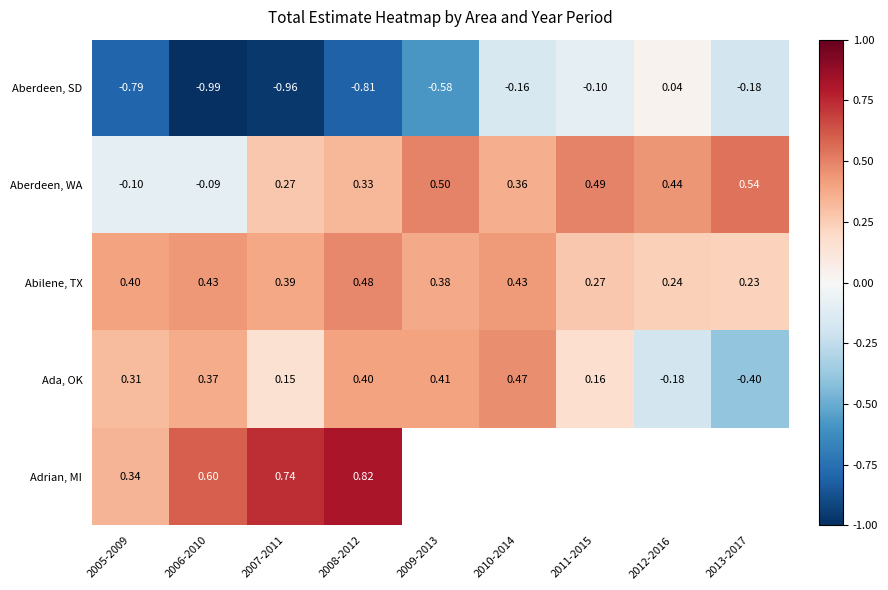

Where does the Ada, OK series first go above 0?

2005-2009